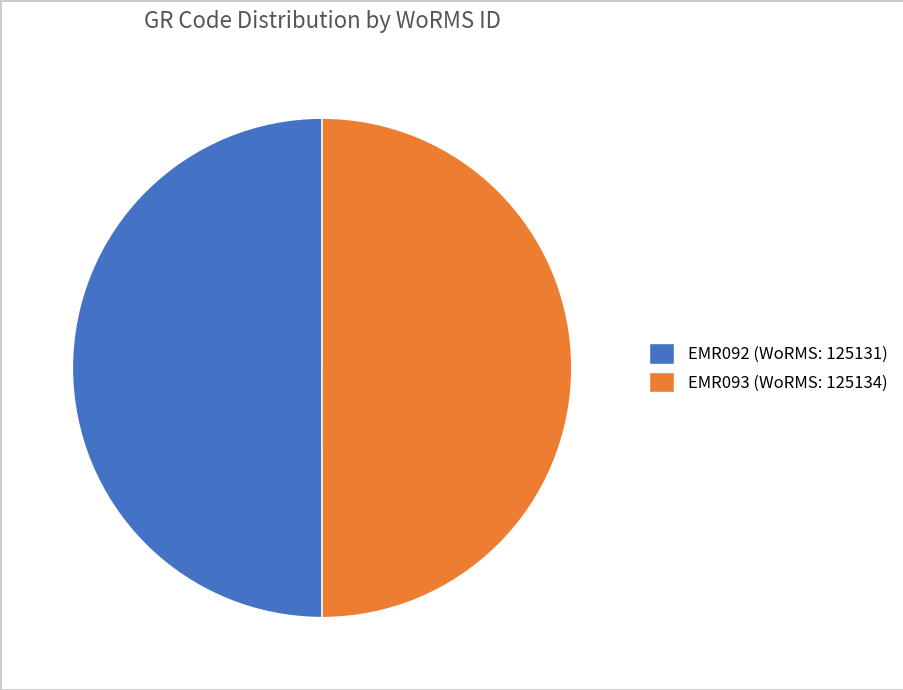

Is it true that EMR093 is 36% of the pie?

False